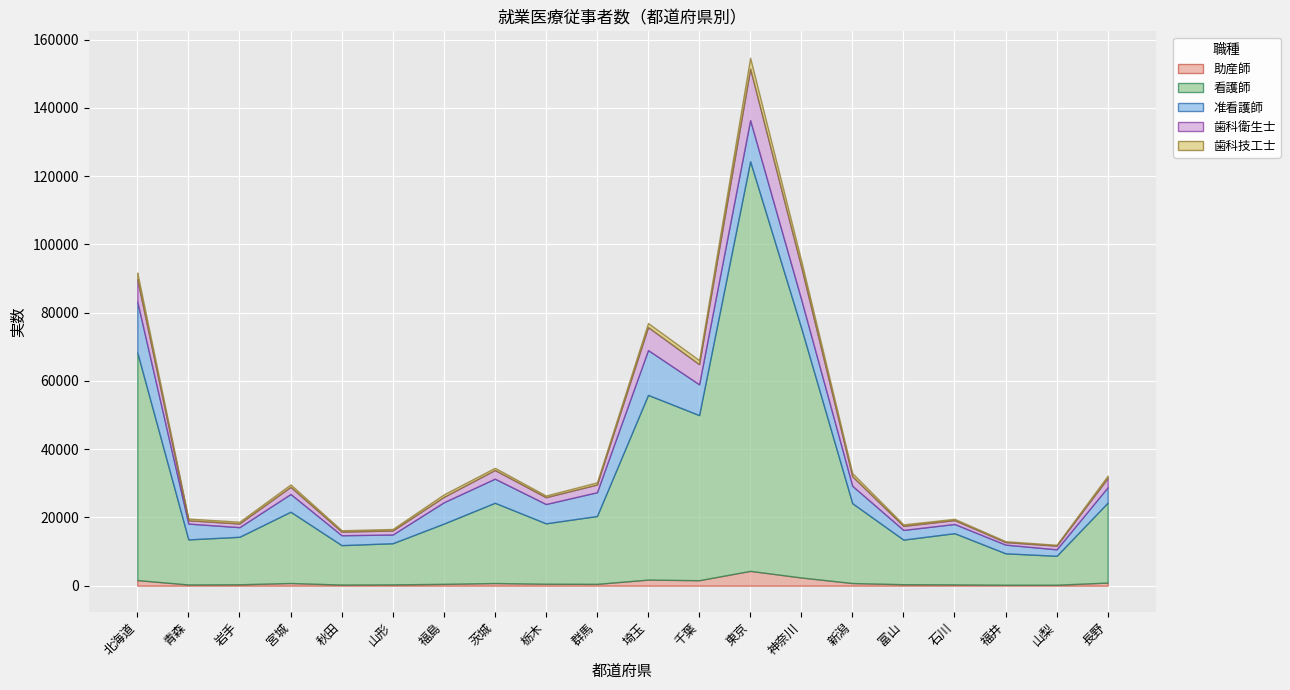

How many interior local peaks does the 看護師 series have?

5